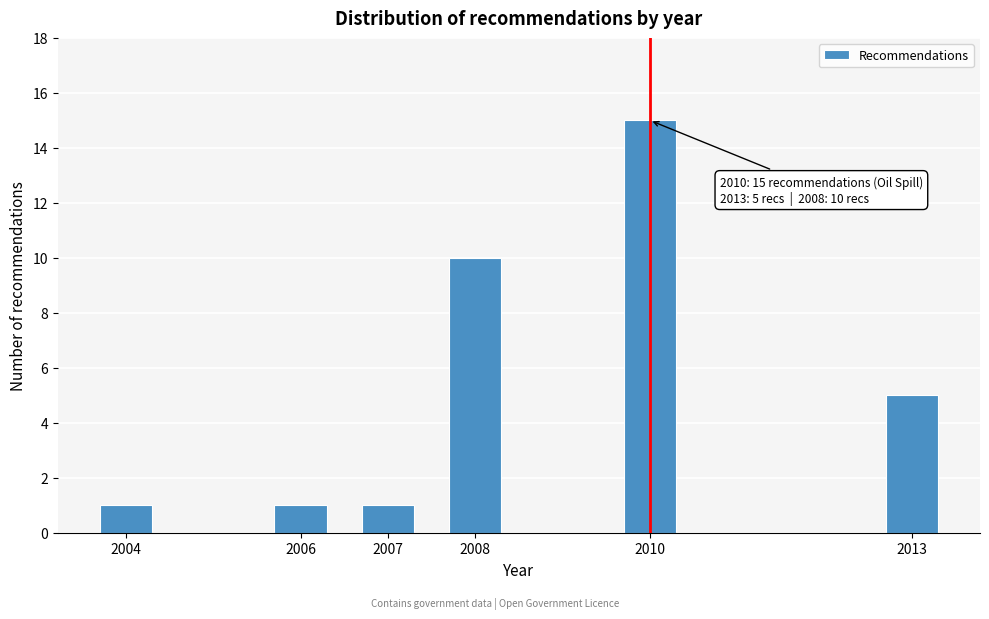

Reading left to right, transcribe all the data shown in this chart.

2004=1	2006=1	2007=1	2008=10	2010=15	2013=5